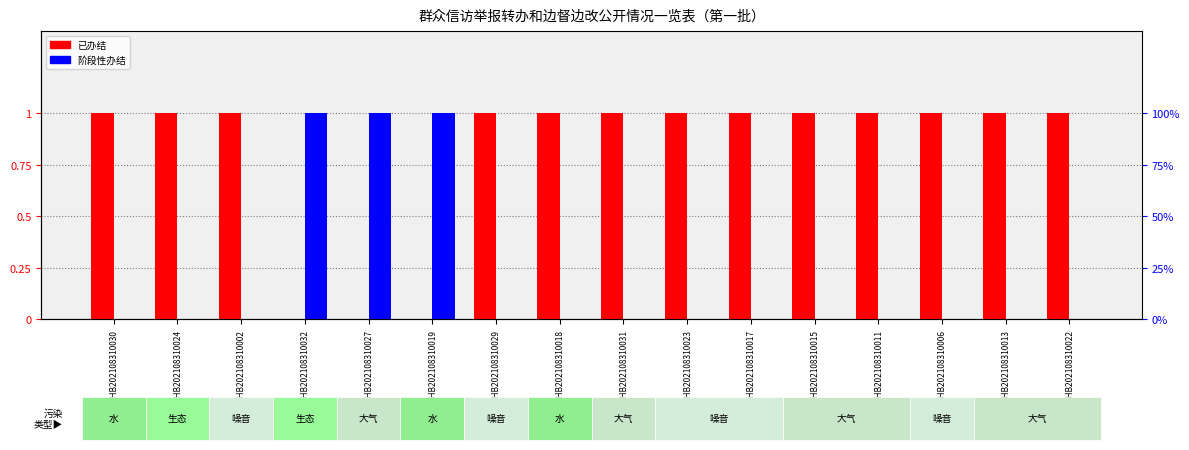

Which series changed the most between D2HB202108310018 and D2HB202108310017?

已办结